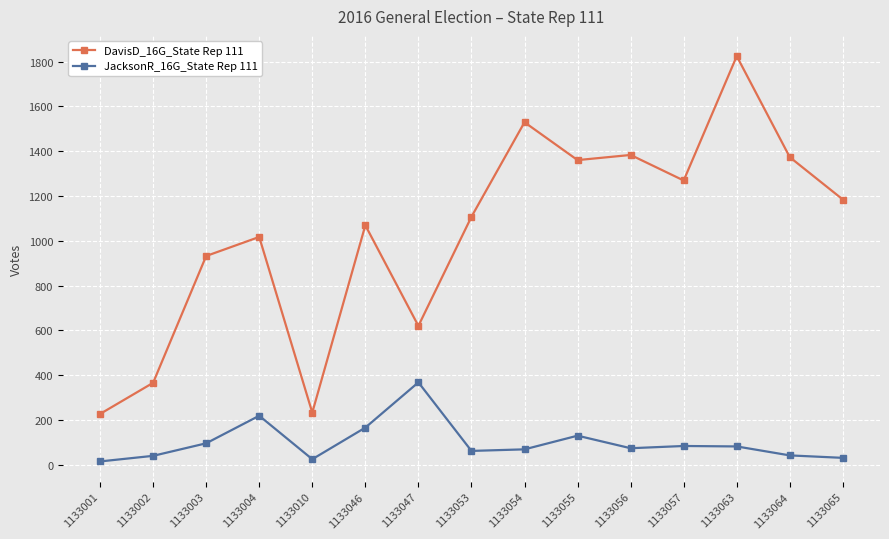

Which series has the largest total across all categories?

DavisD_16G_State Rep 111